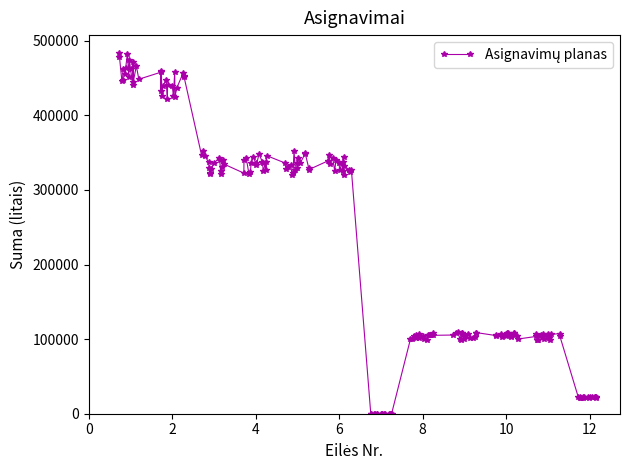

True or false: there are more than 2 points higher than both neighbors.

True